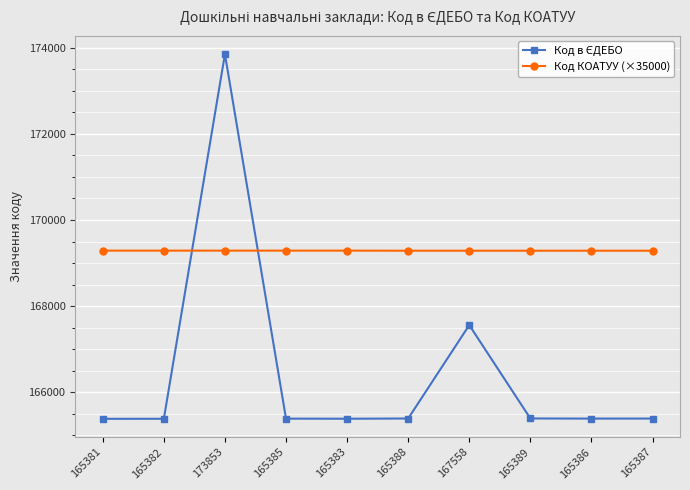

What is the value of the Код КОАТУУ (×35000) point at the 10th from the left?

169286.0